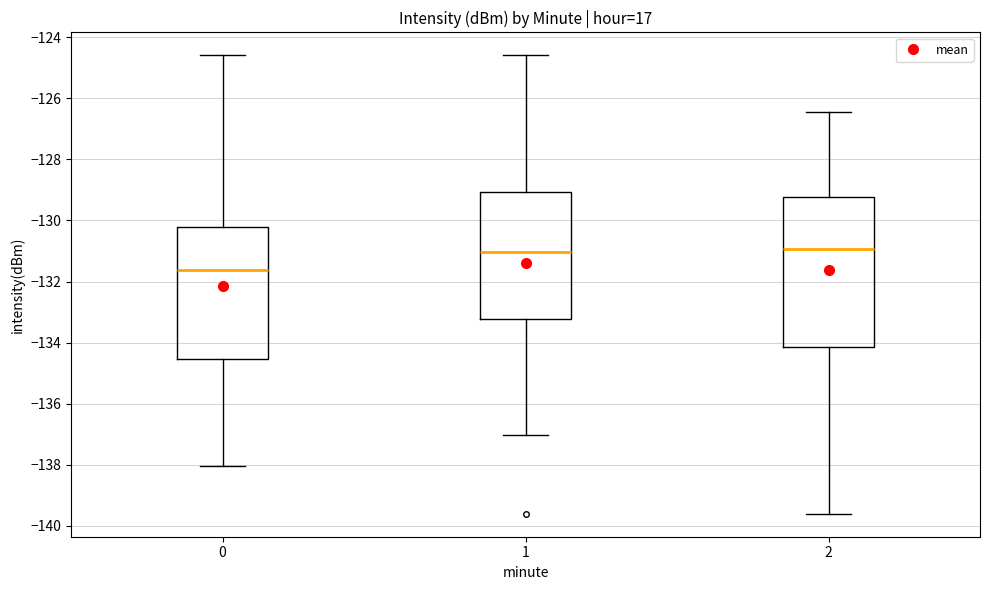

Where does the upper whisker of the box at x = 2 end on the y-axis? The values are not printed on the chart, so give them approximately, as read against the axis.

-126.4